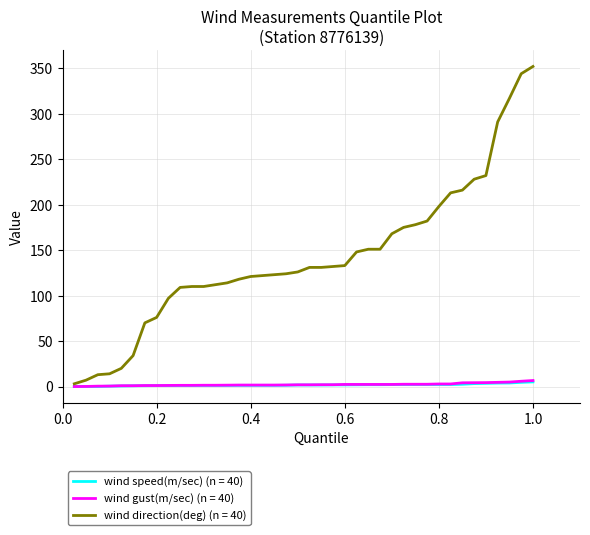

Which series has the largest total across all categories?

wind direction(deg) (n = 40)